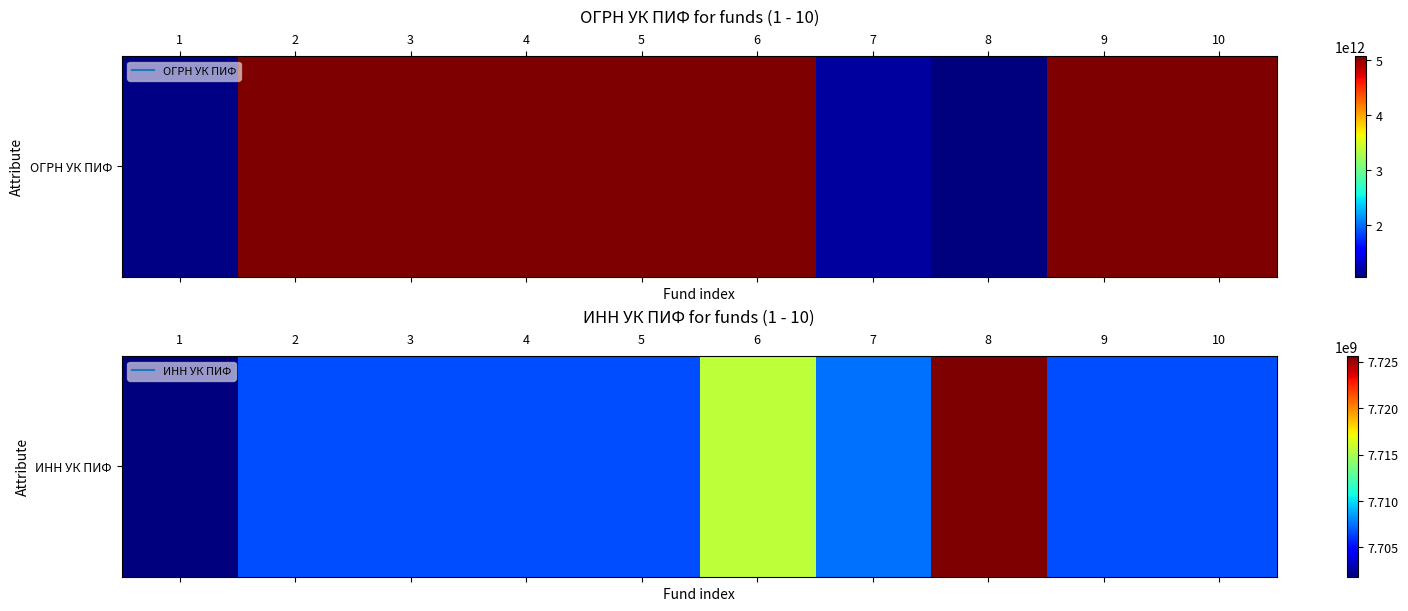

What is the minimum value shown in the chart?

7701861138